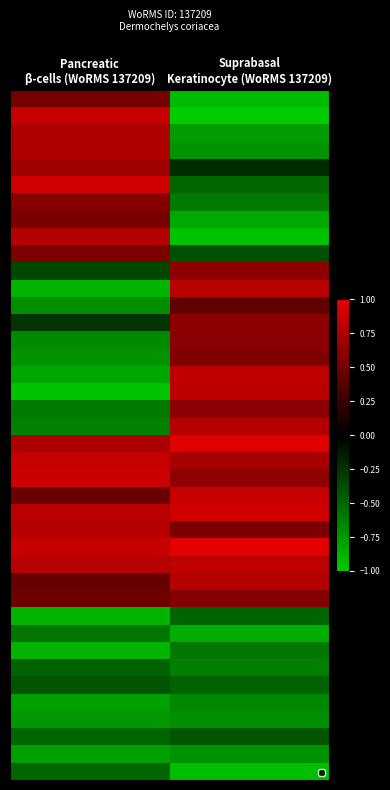

At how many categories does at least one series exceed 0?

2